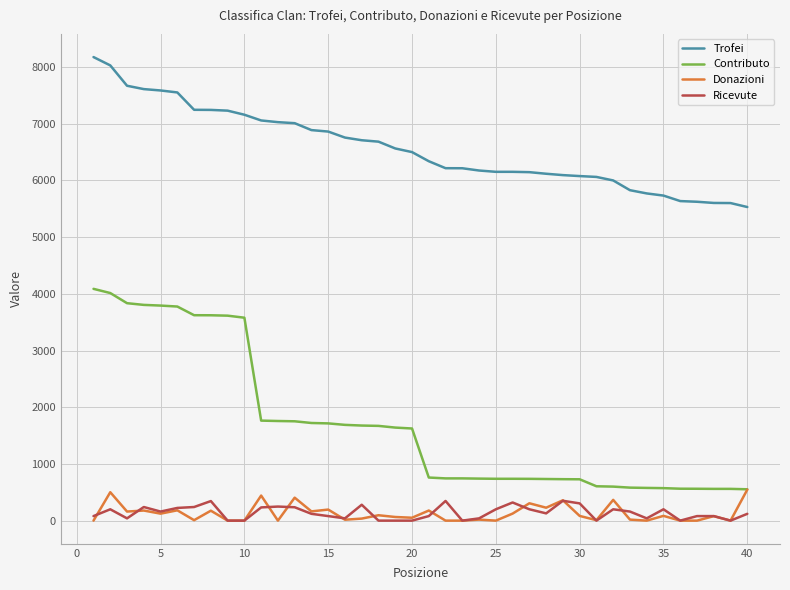

True or false: Ricevute and Trofei intersect in this chart.

False